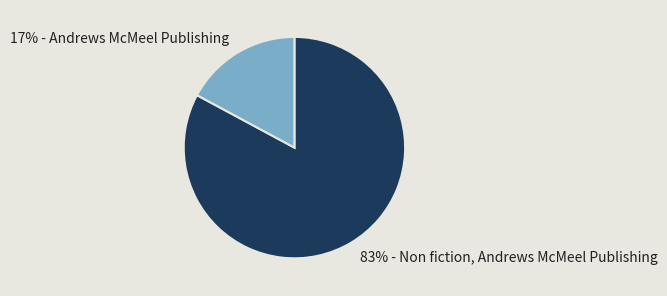

Is there a majority slice in this chart?

Yes